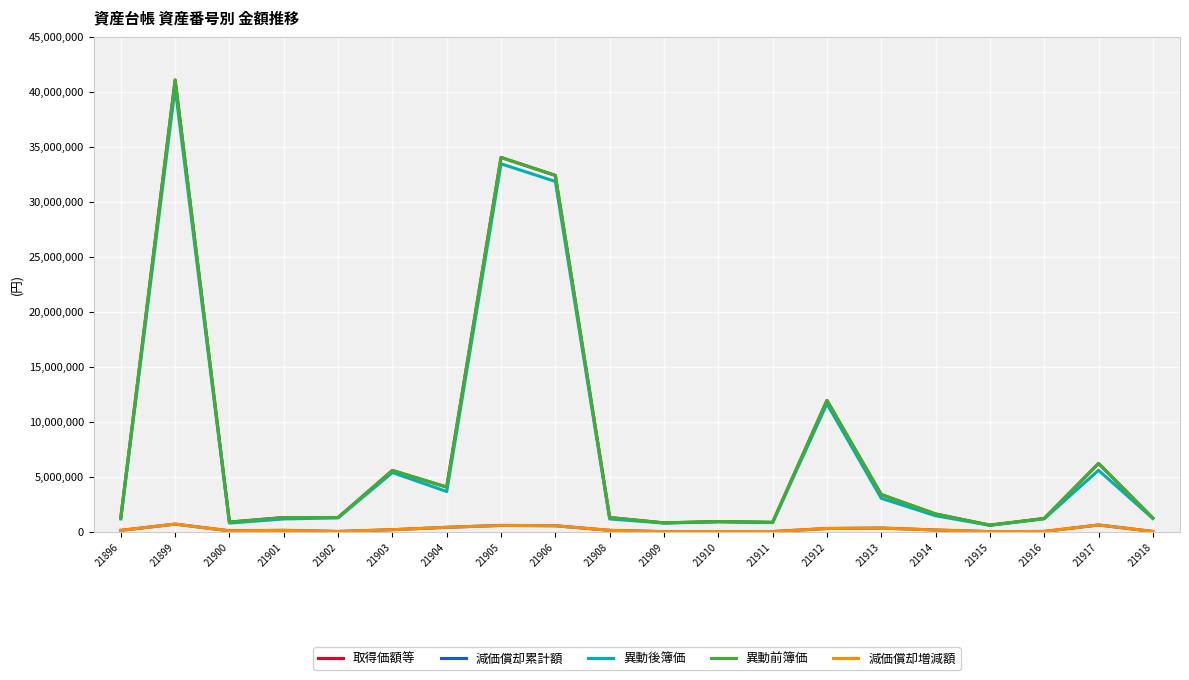

What is the value of the 減価償却増減額 point at the 2nd from the left?

697877